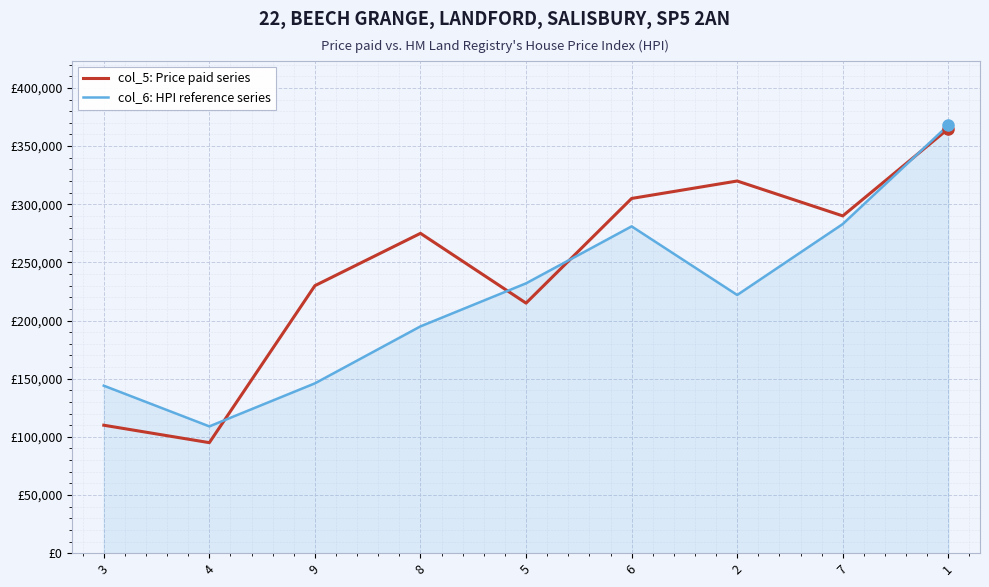

What are all the series names shown in the legend?

col_5: Price paid series, col_6: HPI reference series